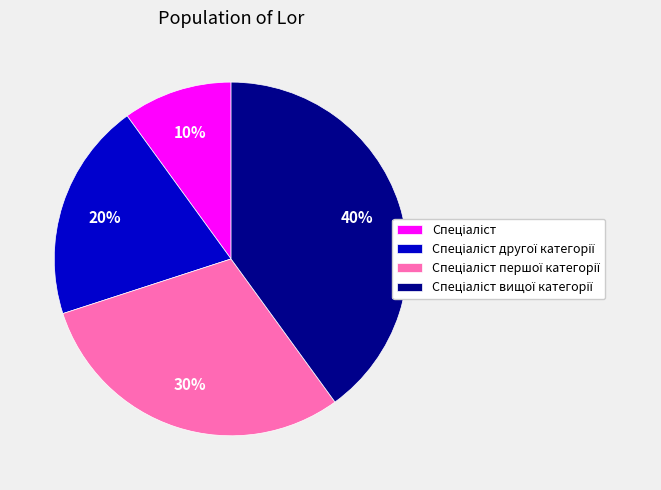

Is there a majority slice in this chart?

No